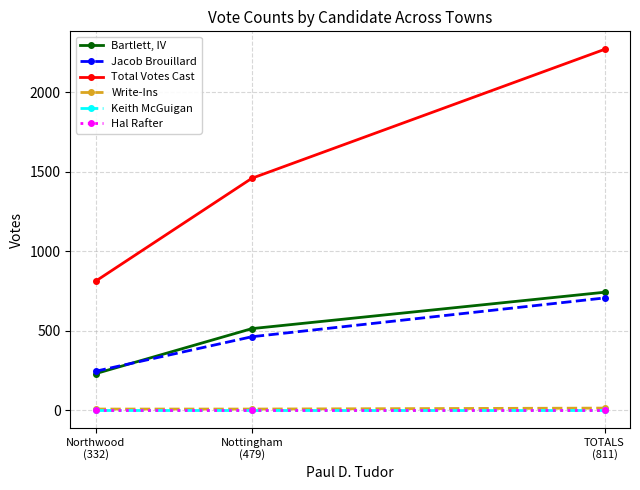

What is the difference between the highest and lowest values at Northwood
(332)?

811